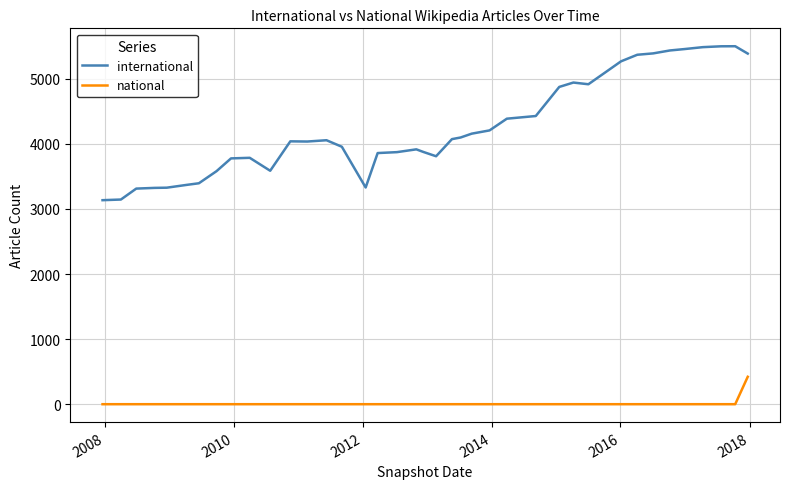

Which series has the largest range (max minus min)?

international